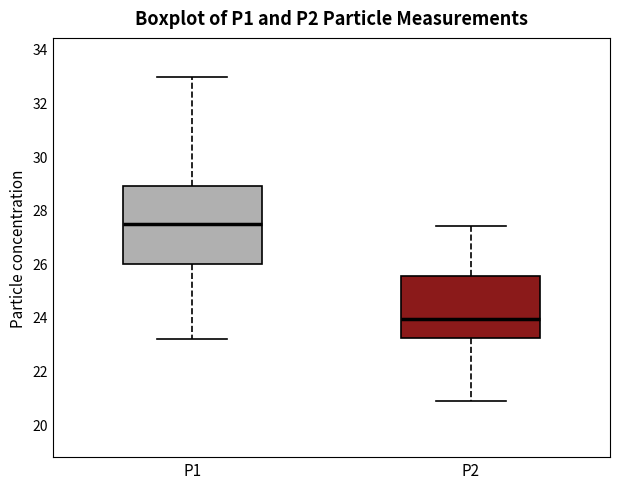

Which box is the tallest, from its lower edge to its upper edge?

P1